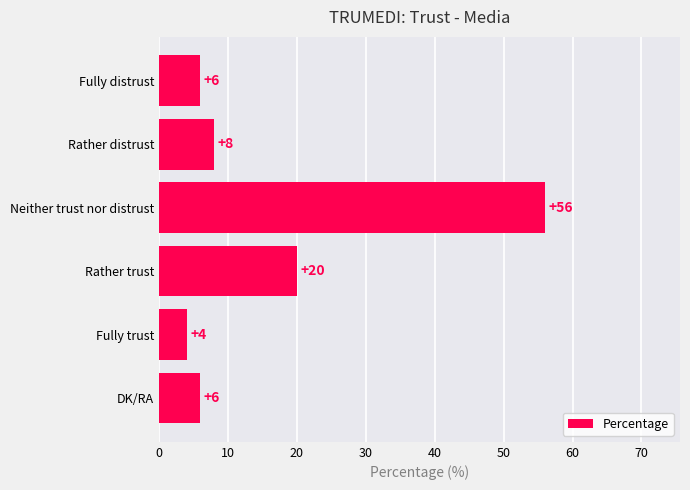

What is the sum of all values?

100